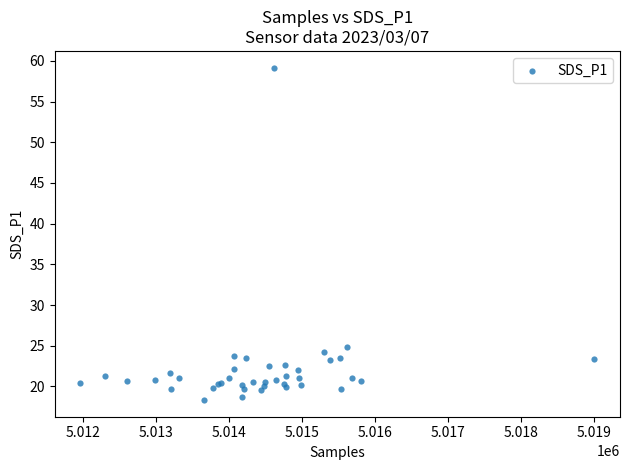

What Y value in the scatter plot is closest to 38?

24.9